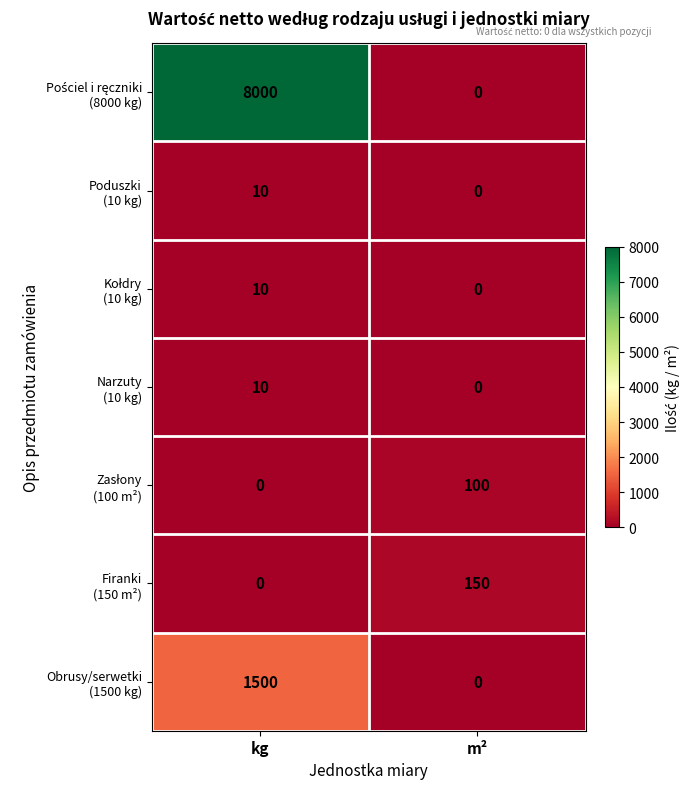

What is the total value across all series at m²?

250